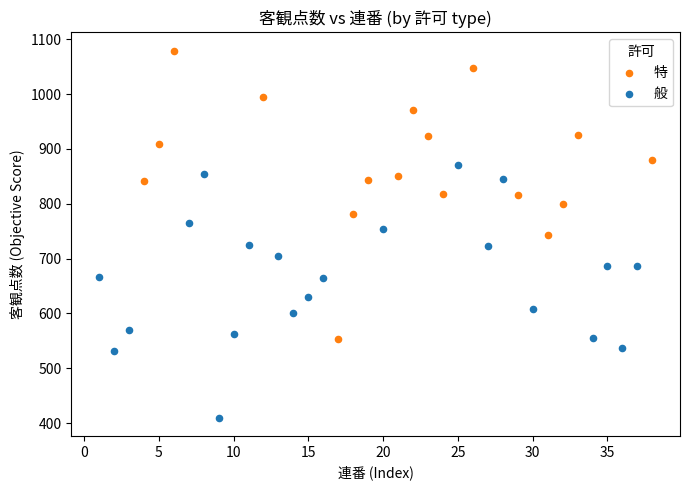

Which series contains the lowest Y value?

般